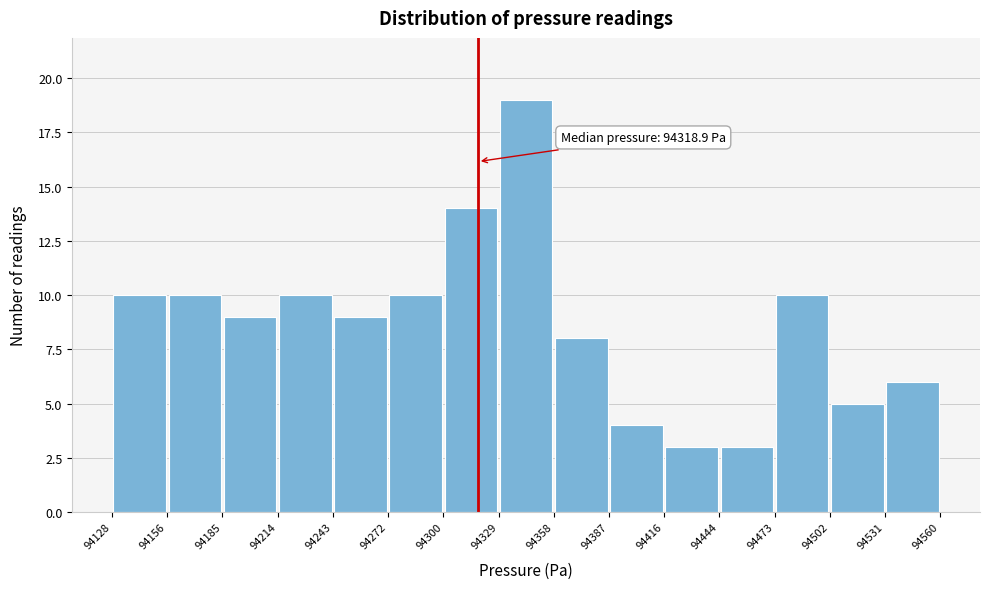

Which range on the x-axis has the tallest bar?

94329 to 94358